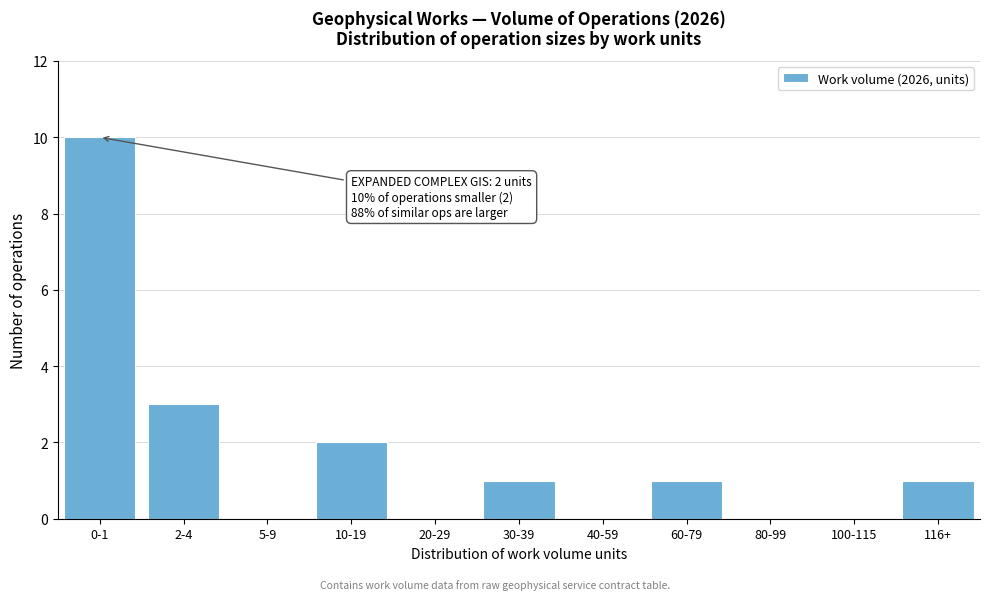

Reading right to left, what are all the values shown in this chart?

116+=1	100-115=0	80-99=0	60-79=1	40-59=0	30-39=1	20-29=0	10-19=2	5-9=0	2-4=3	0-1=10